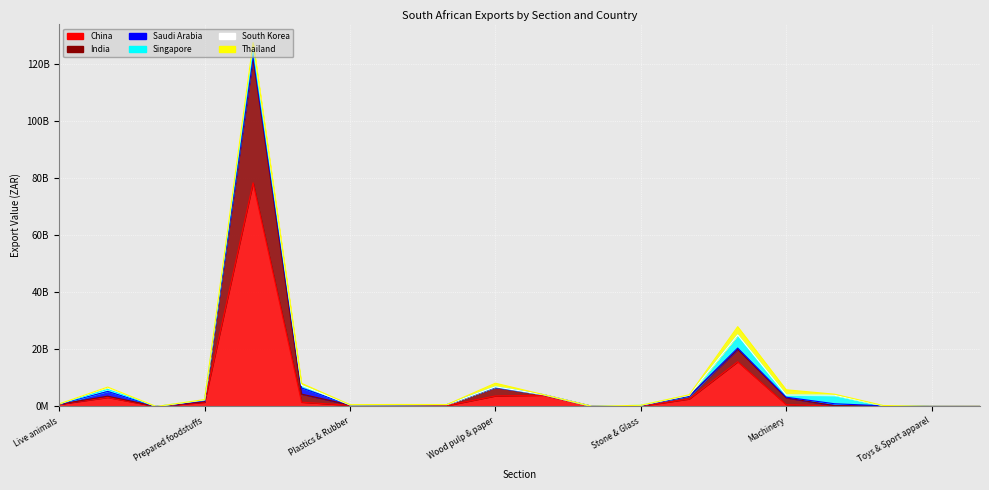

The Saudi Arabia series shows 8580913 at Stone & Glass. True or false?

False